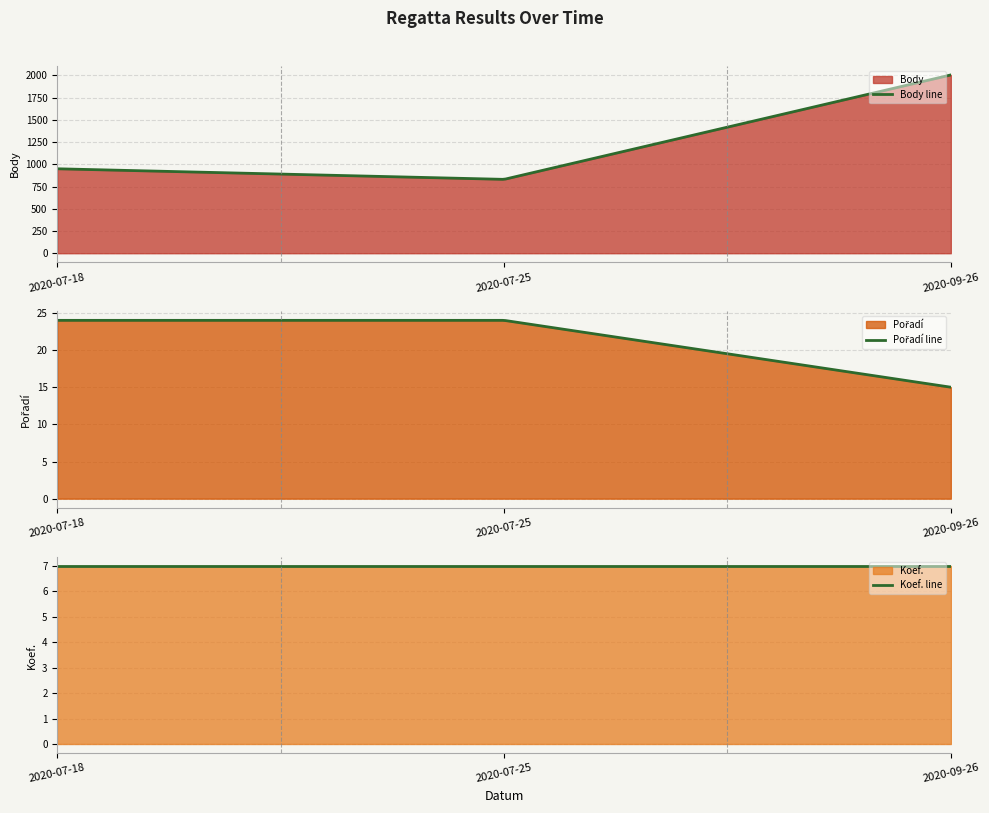

What is the value of the Pořadí point at the 1st from the left?

24